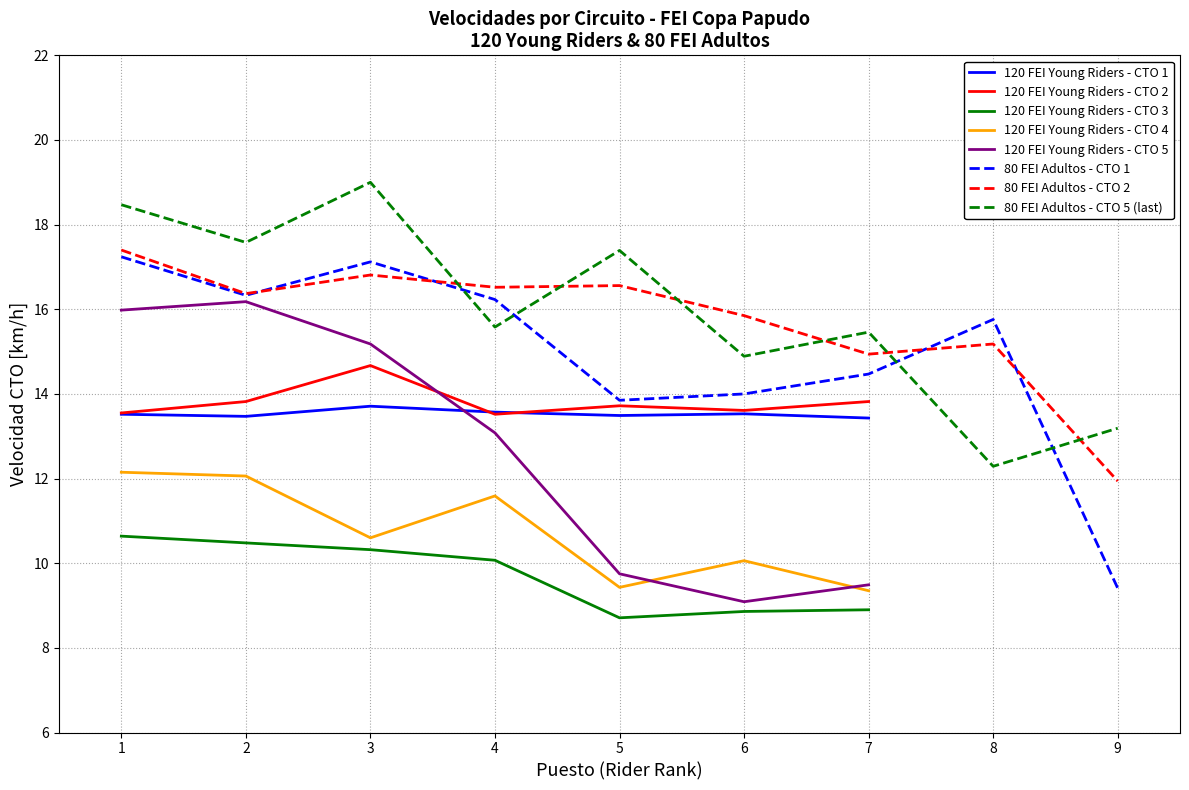

True or false: there are more than 0 points higher than both neighbors.

False